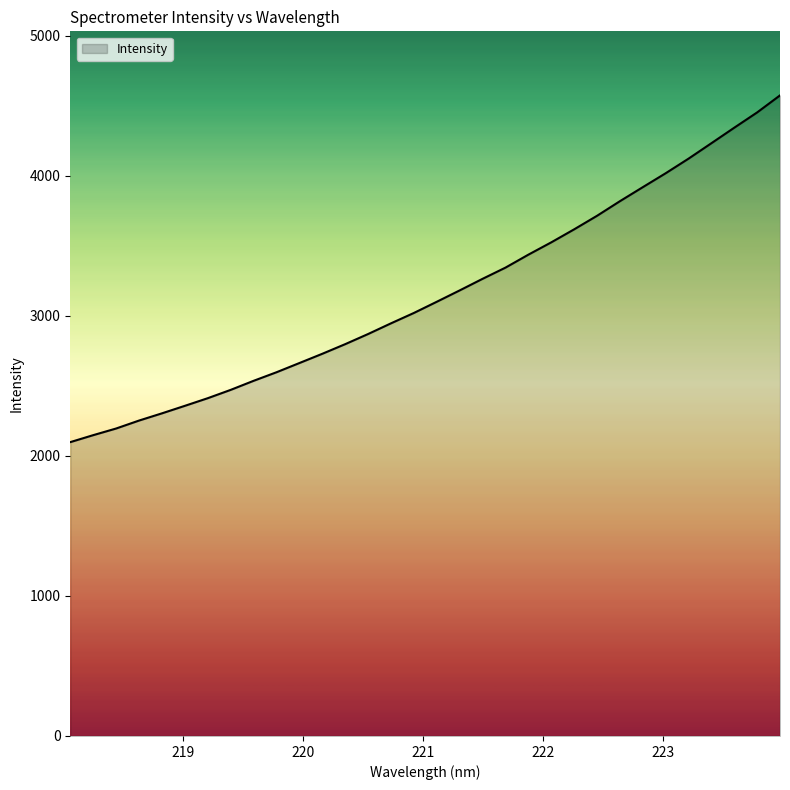

What is the smallest value displayed?

2098.7